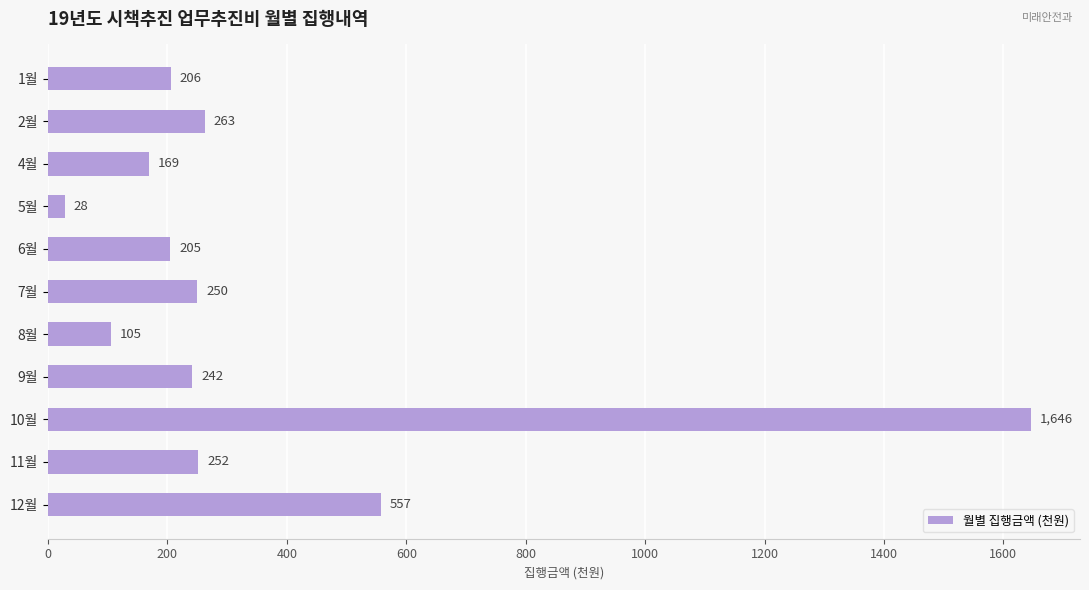

The chart shows a value of 252 at 11월. True or false?

True